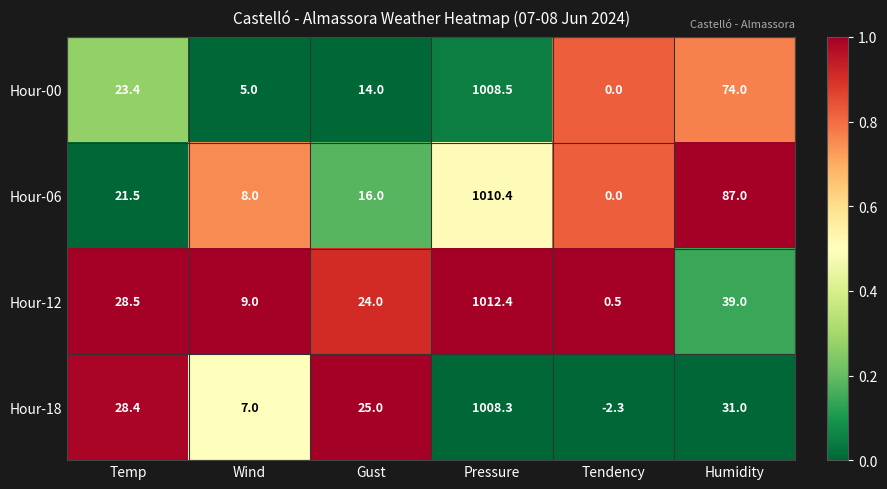

What is the difference between the maximum and second lowest values in the Hour-00 series?

1003.5